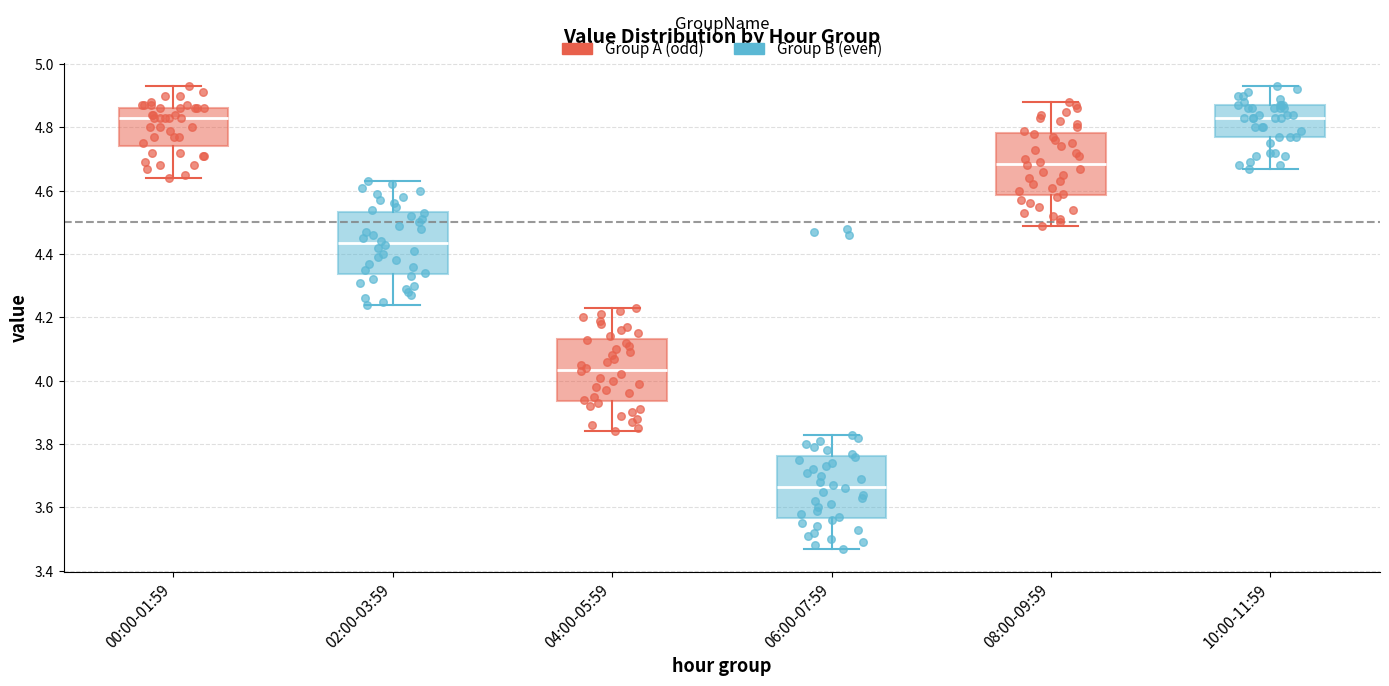

Where does the median line of the box for 00:00-01:59 sit on the y-axis? The values are not printed on the chart, so give them approximately, as read against the axis.

4.84